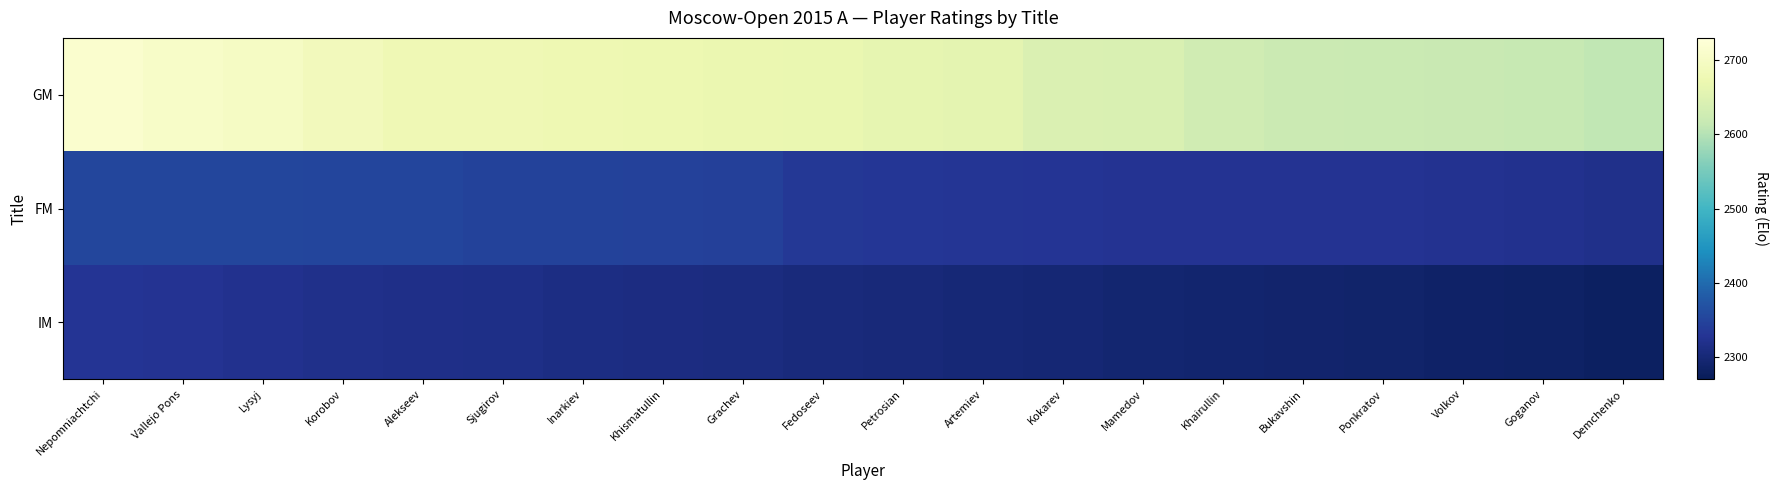

Which series has the largest range (max minus min)?

GM